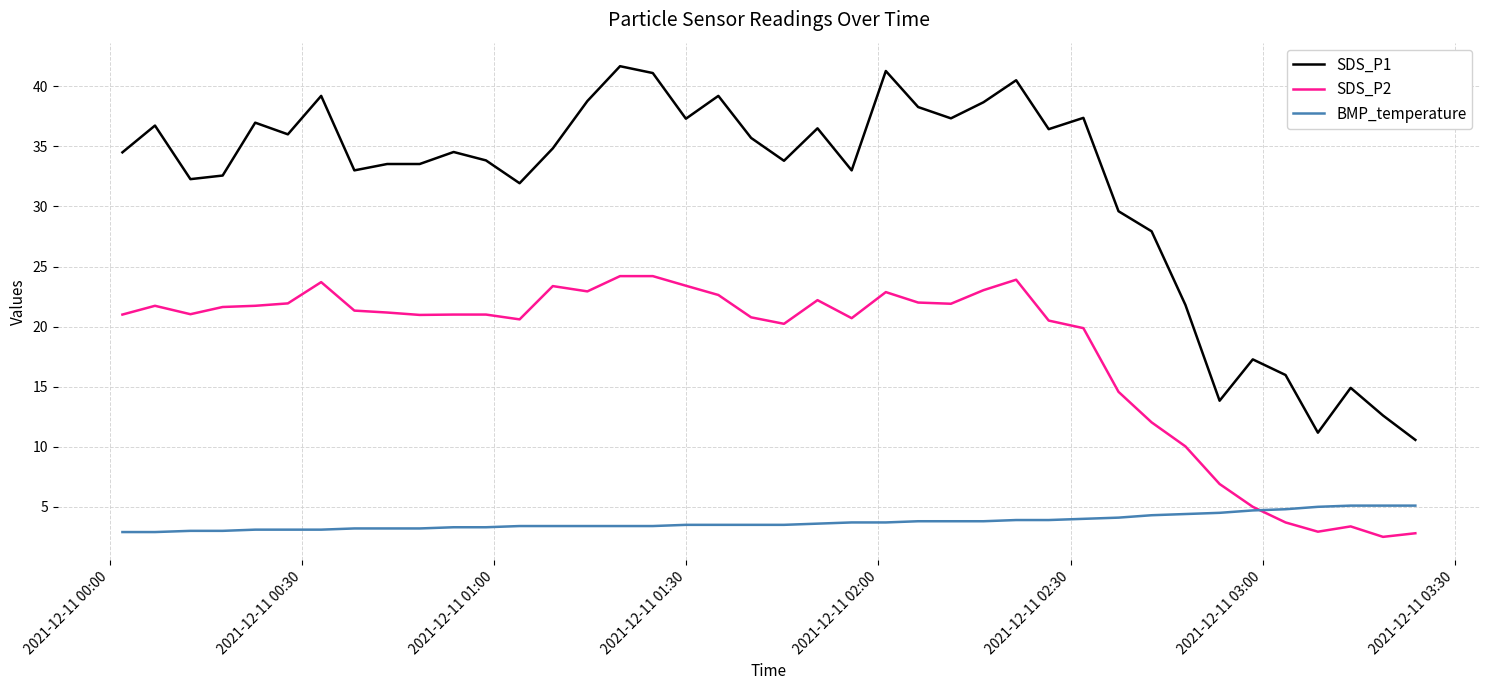

True or false: SDS_P1 and SDS_P2 intersect in this chart.

False